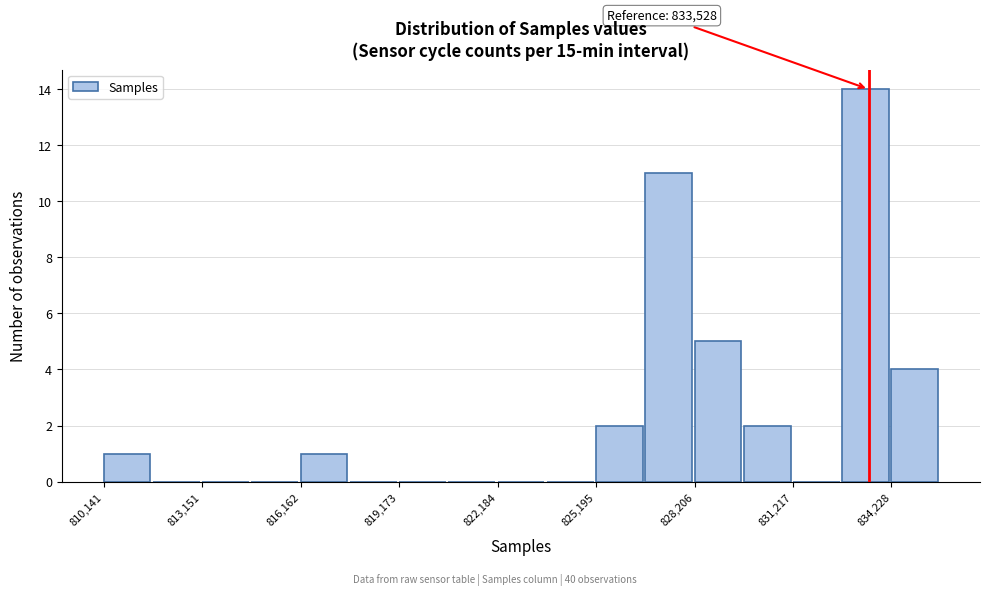

Around what value on the x-axis is the tallest bar? Give the approximate position of its centre, as read against the axis.

833500